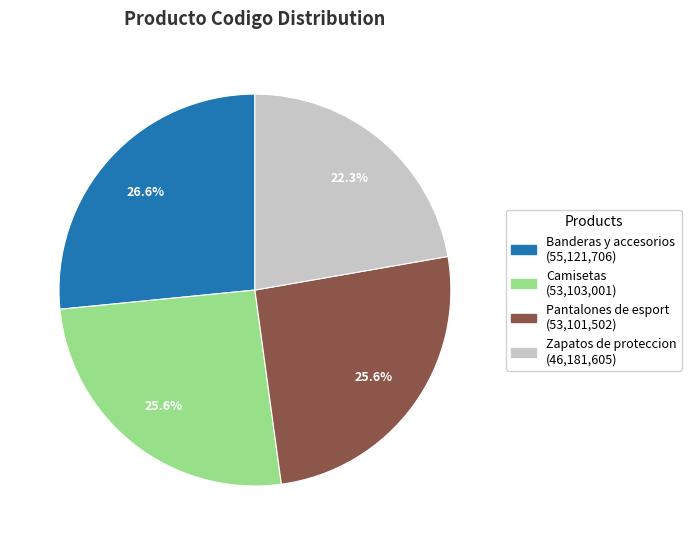

To the nearest percent, what is the average slice percentage?

25%